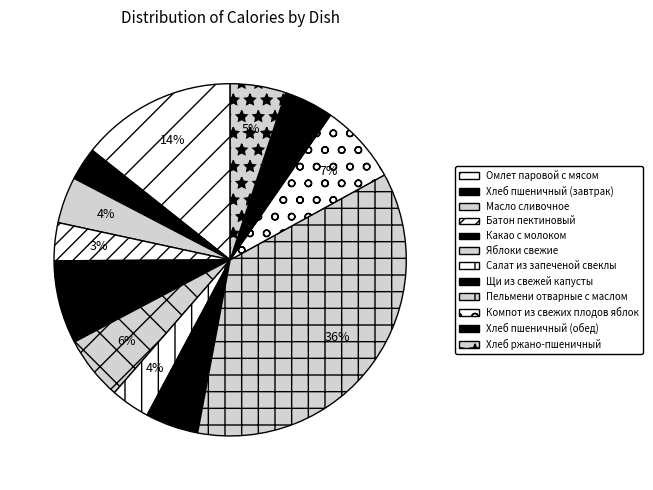

To the nearest percent, what percentage of the pie is Яблоки свежие?

6%